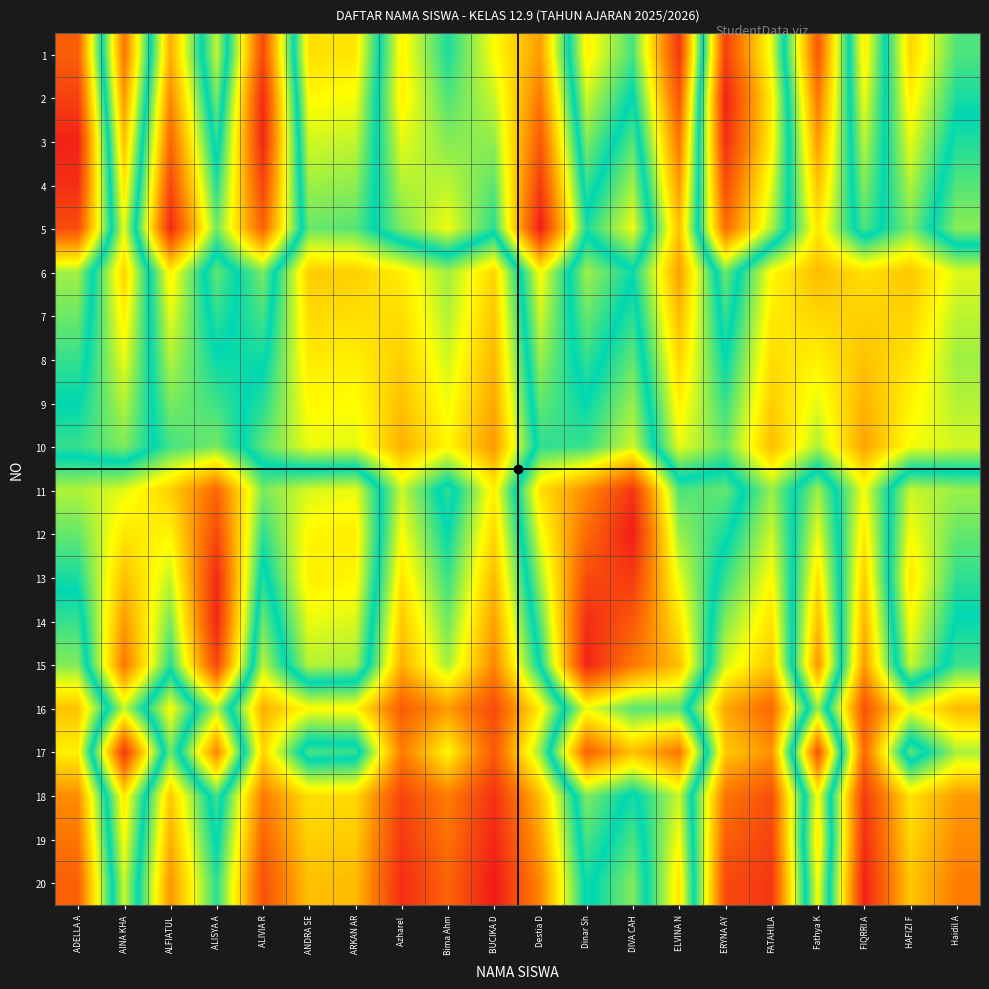

At Fathya K, list the series in order from largest to smallest.

1, 2, 3, 6, 4, 7, 5, 8, 9, 10, 16, 11, 12, 20, 18, 19, 13, 14, 15, 17